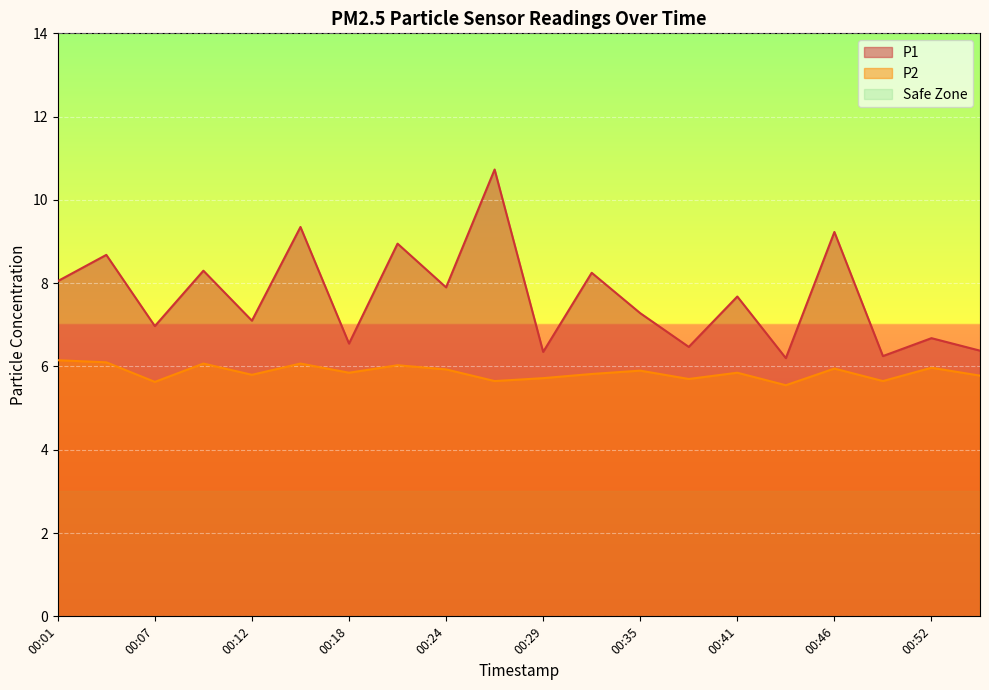

Which category has the lowest value in the P2 series?

00:44